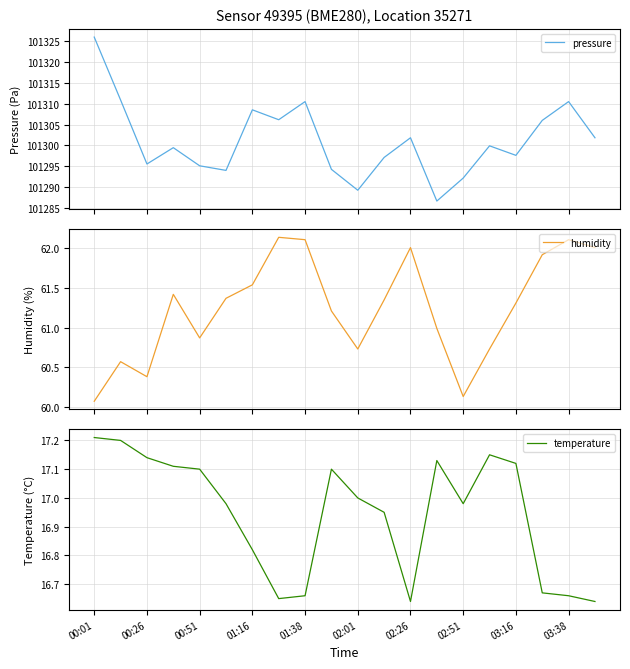

At which label does pressure reach its peak?

00:01